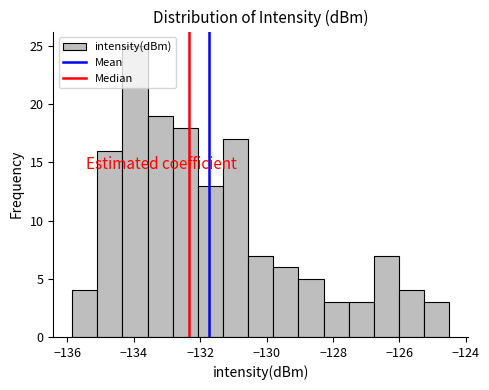

Around what value on the x-axis is the tallest bar? Give the approximate position of its centre, as read against the axis.

-134.0